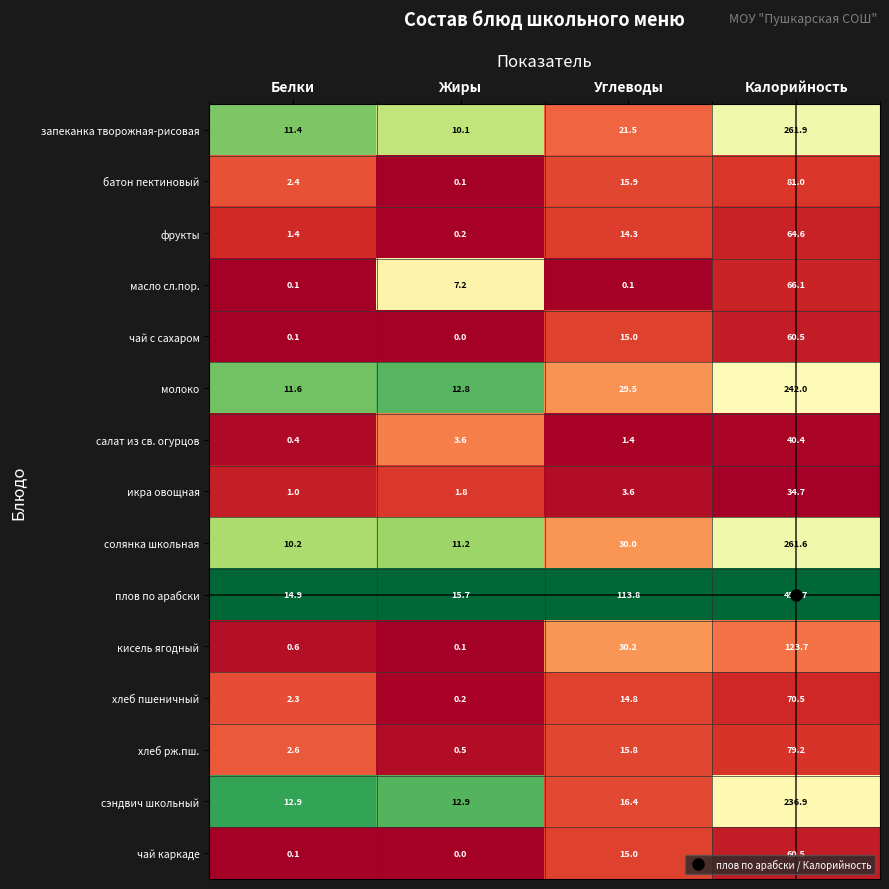

Which series has the largest range (max minus min)?

плов по арабски